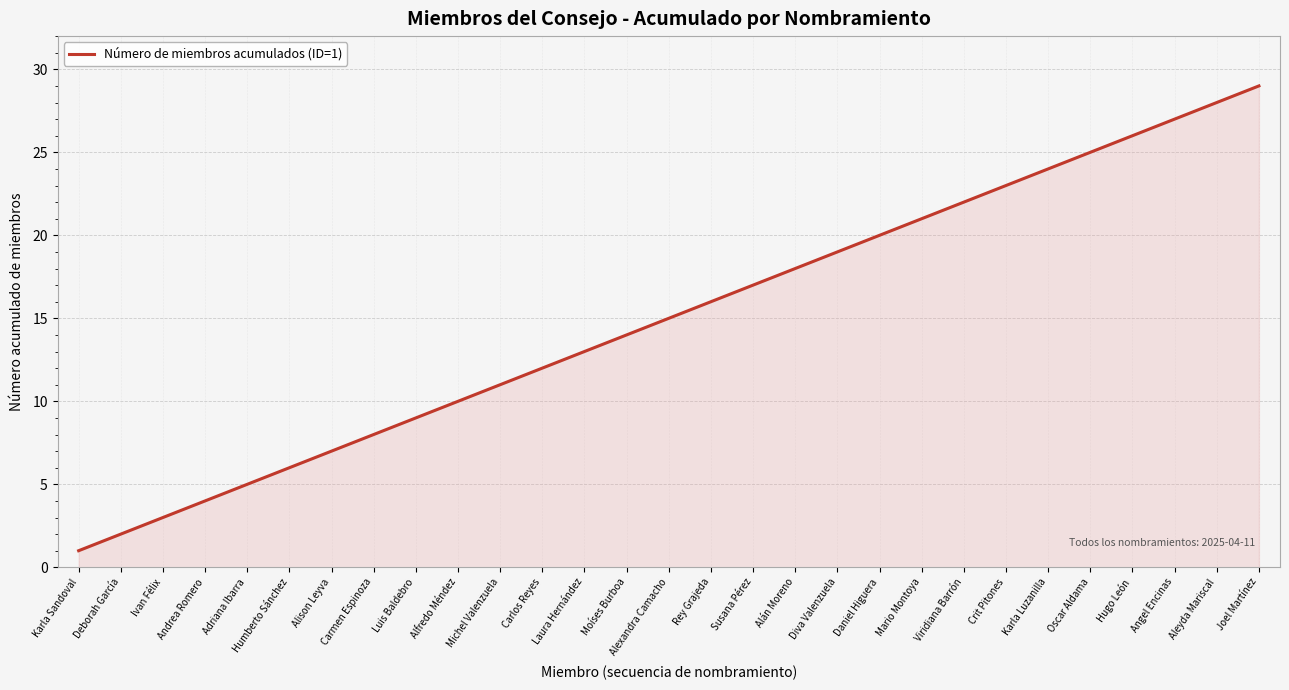

What is the difference between the maximum and second lowest values?

27